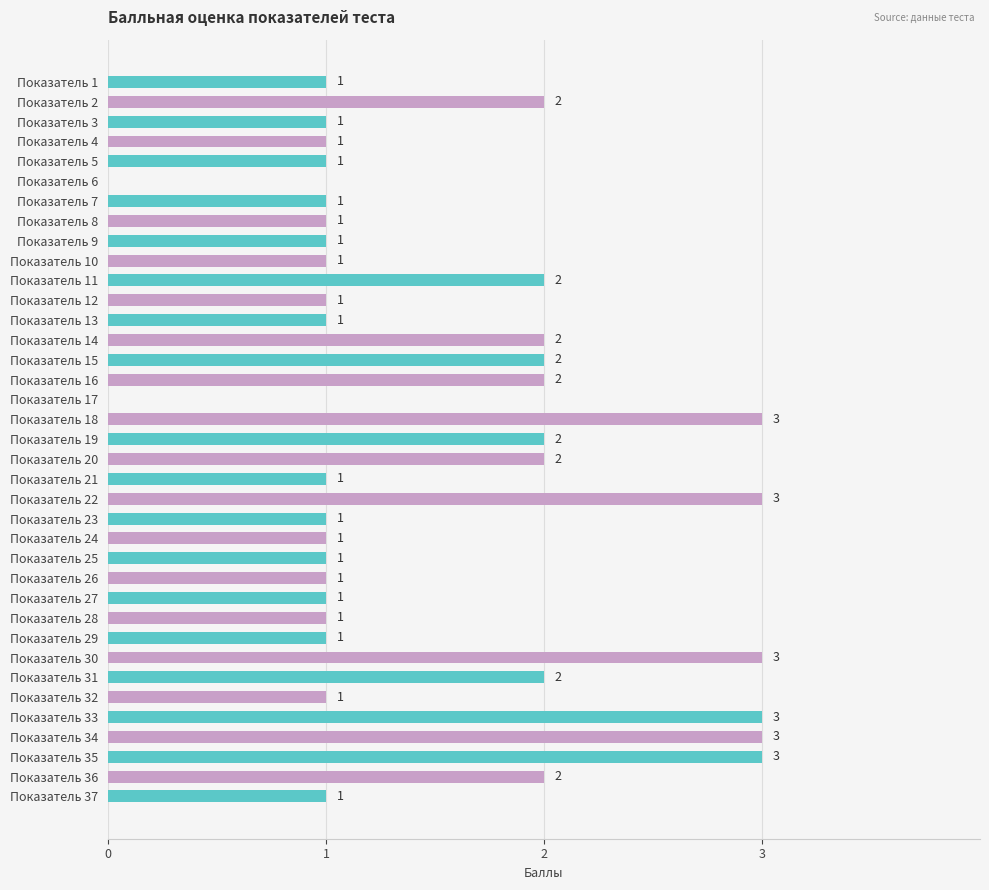

The value at Показатель 3 is 1. True or false?

True